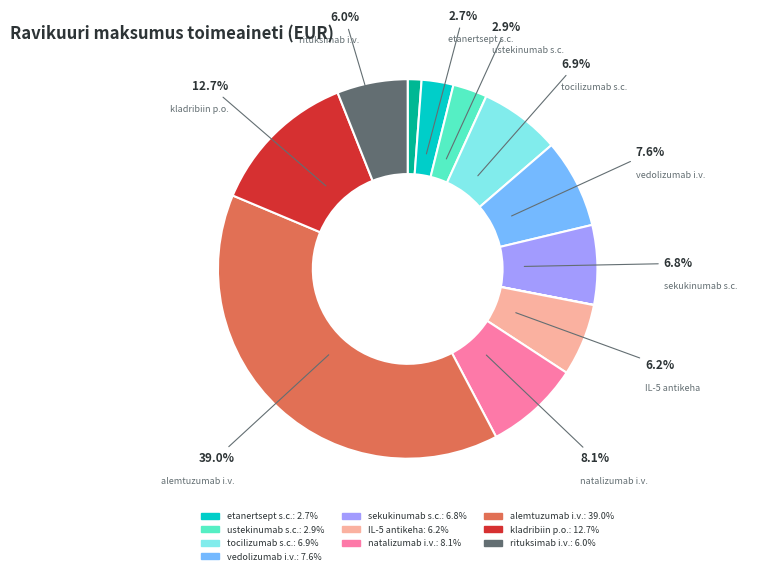

Is there a majority slice in this chart?

No